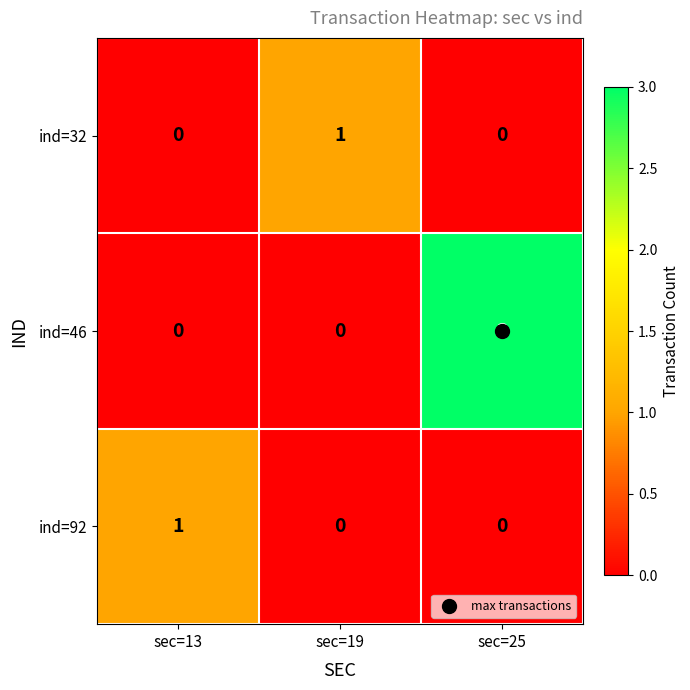

How many values in the ind=92 series exceed 0?

1